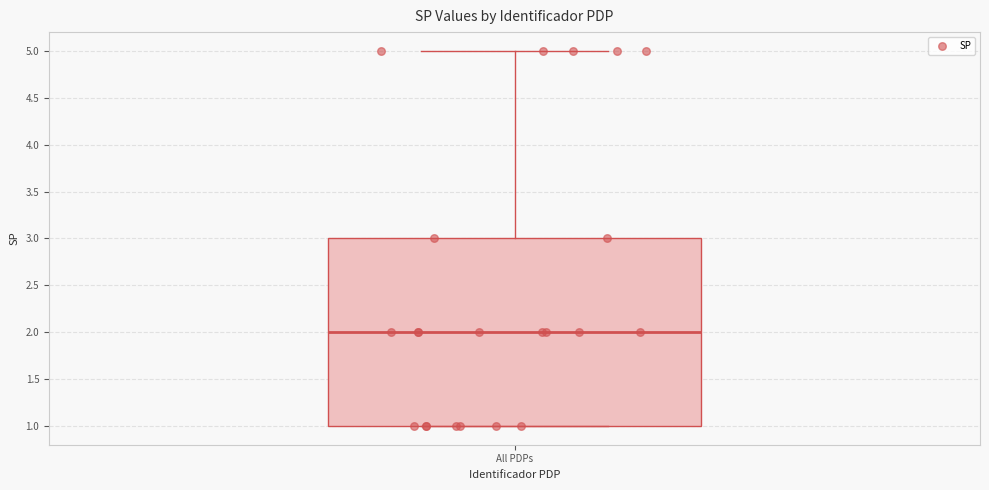

Transcribe this box plot: give where the median line is, the range the box spans, and where the two whiskers end, as read against the y-axis. The values are not printed on the chart, so give them approximately, as read against the axis.

median 2, box 1 to 3, whiskers 1 to 5